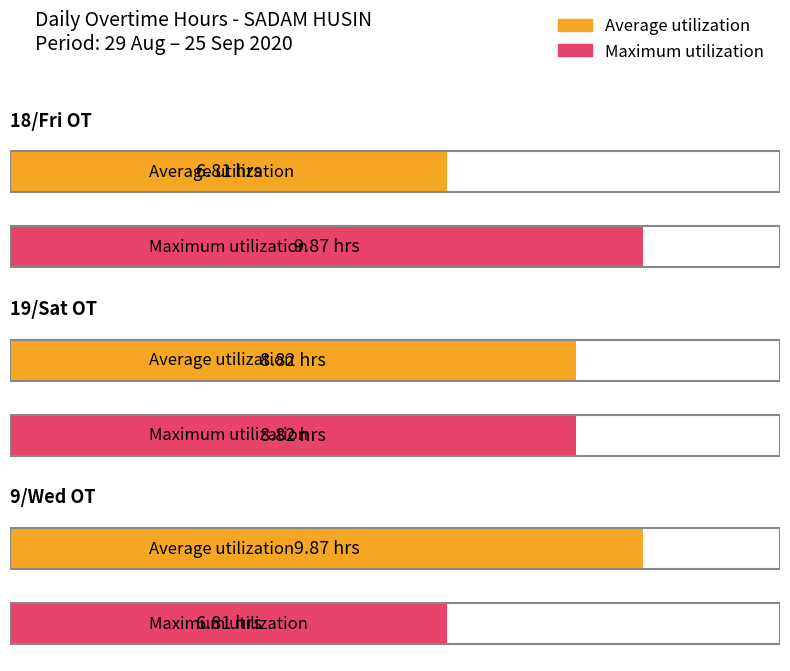

Reading left to right, extract all data points from this chart.

Average utilization: 6.8	8.8	9.9
Maximum utilization: 9.9	8.8	6.8